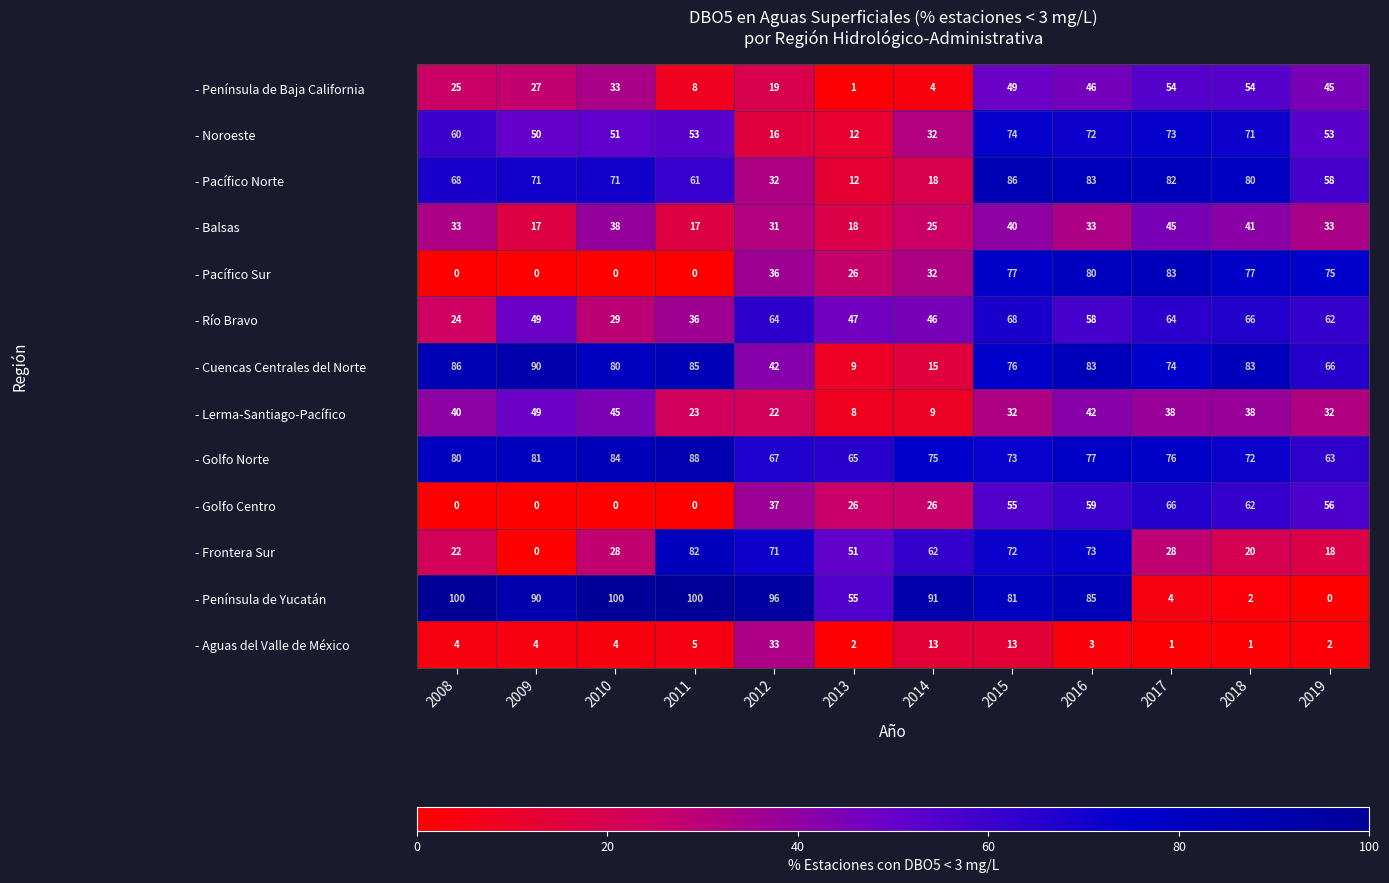

Is it true that - Frontera Sur equals 51 at 2013?

True